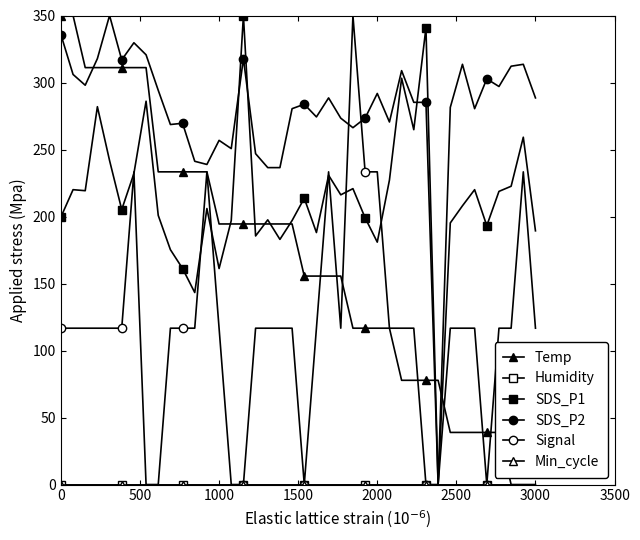

Does the chart have visible grid lines?

No